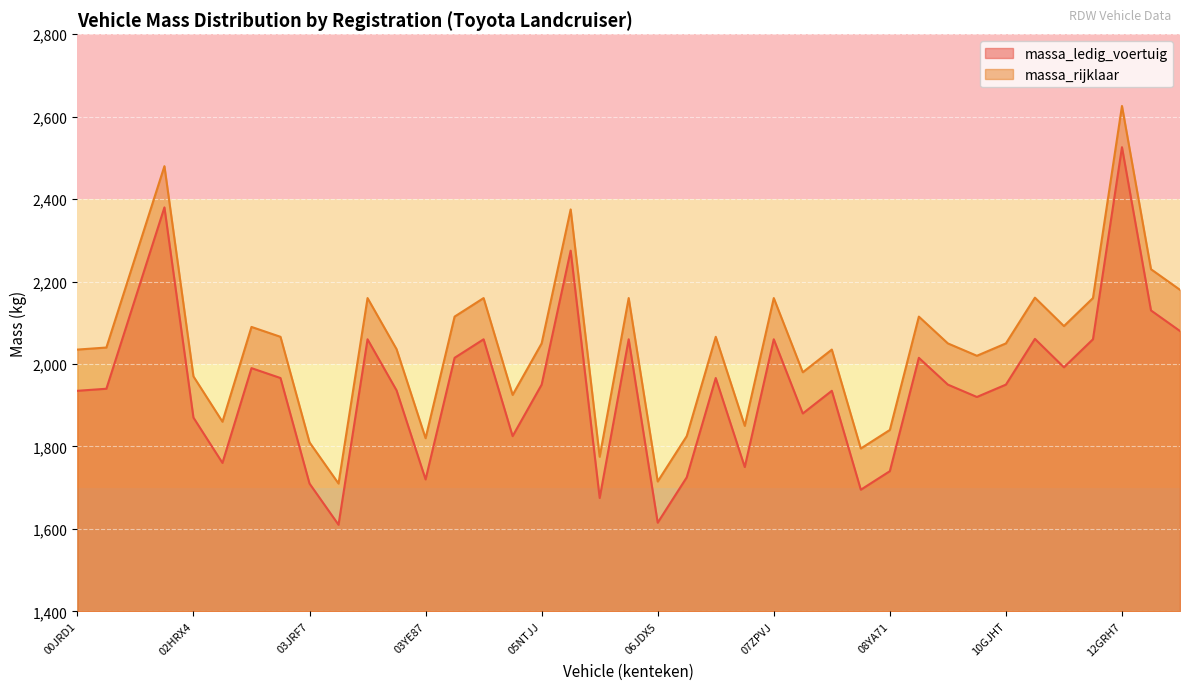

Read the massa_rijklaar value at 08TBV5, to the nearest 10.

1980